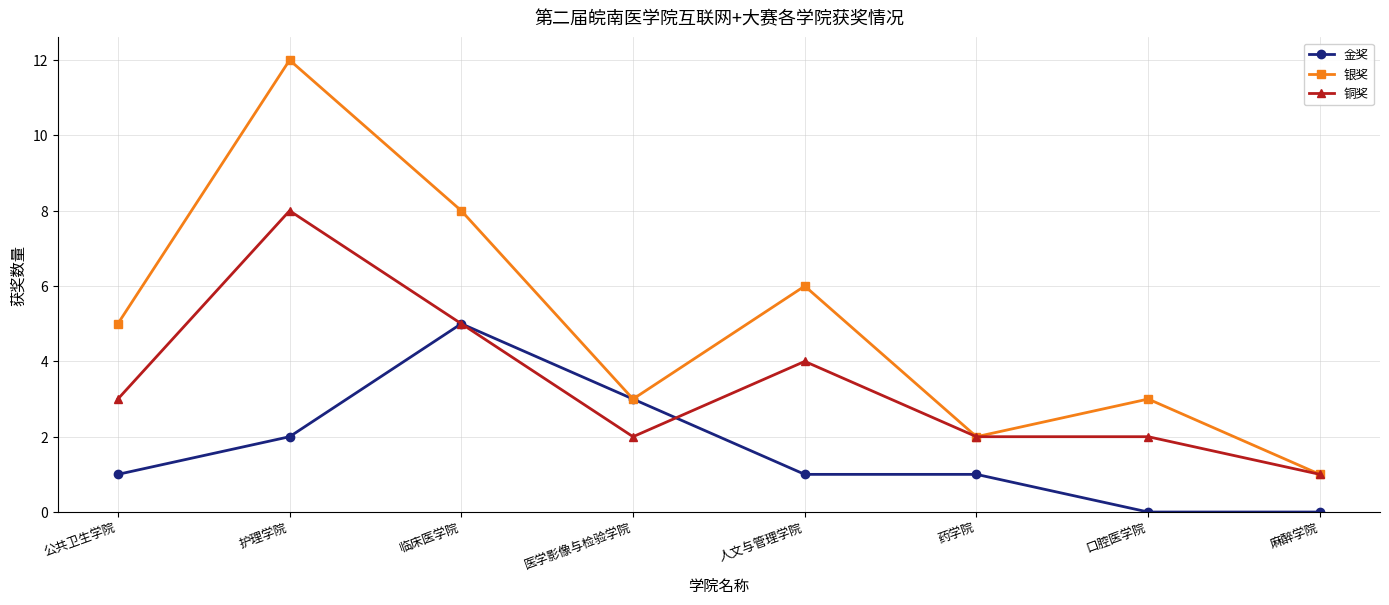

Which label corresponds to the largest value in the chart?

护理学院